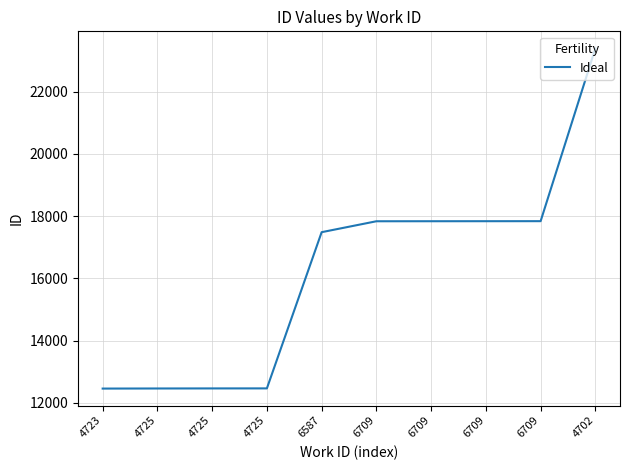

What is the change in value from 4723 to 4702?

+10936